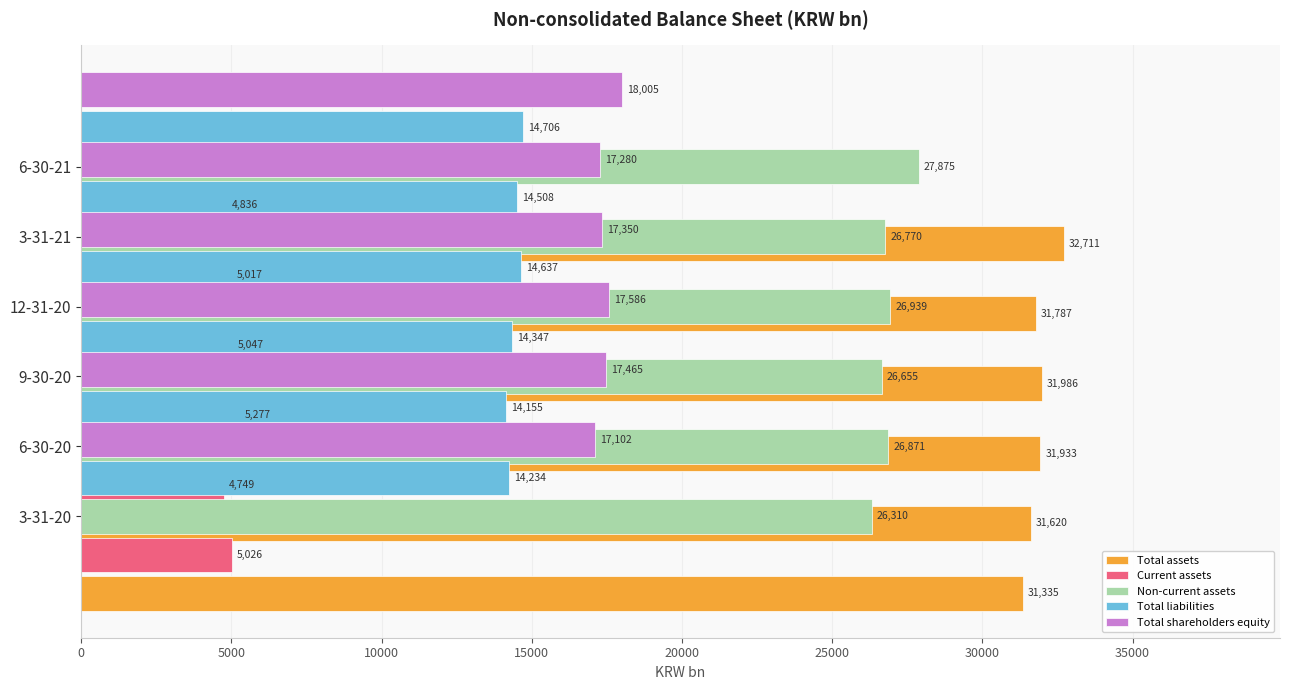

Between 20000 and 25000, which series saw the biggest shift?

Non-current assets